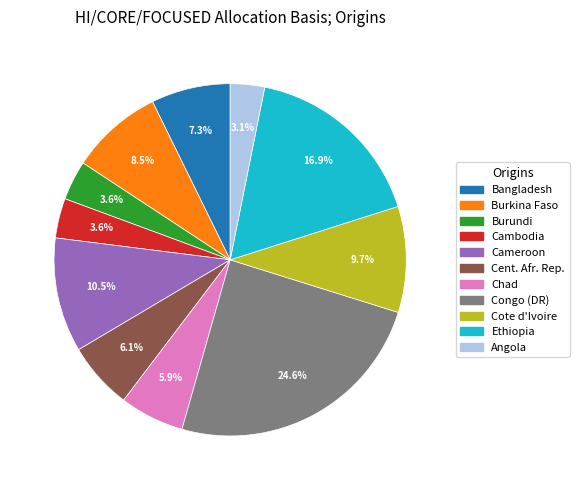

What percentage is NOT represented by Bangladesh?

92.7%